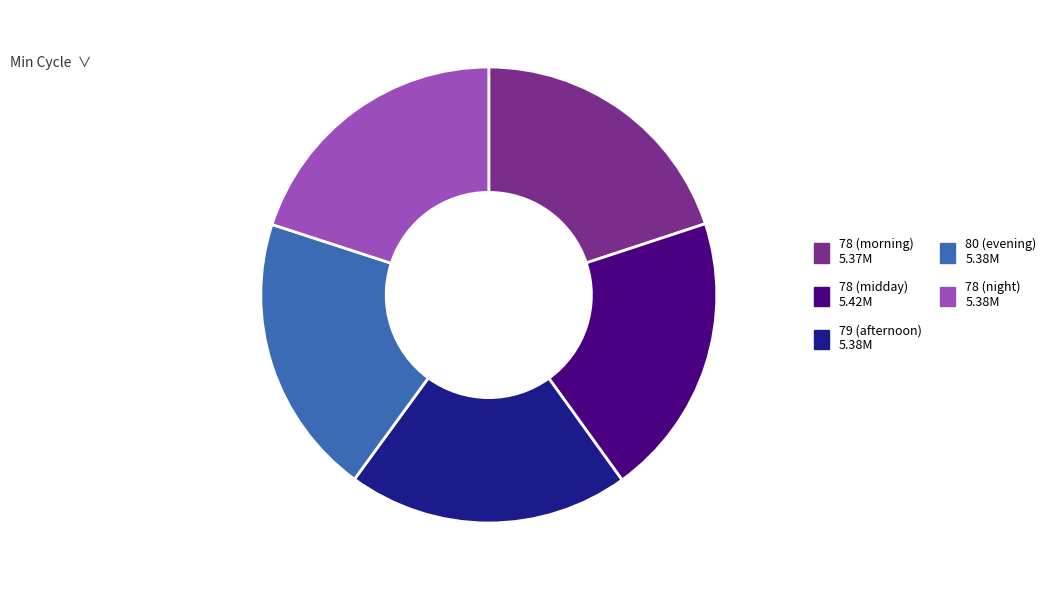

Is there any slice that represents more than half of the pie?

No